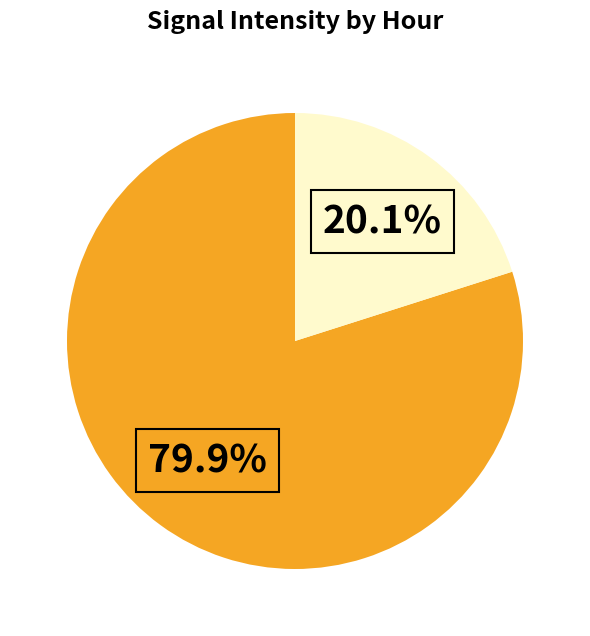

How many segments does this pie chart have?

2